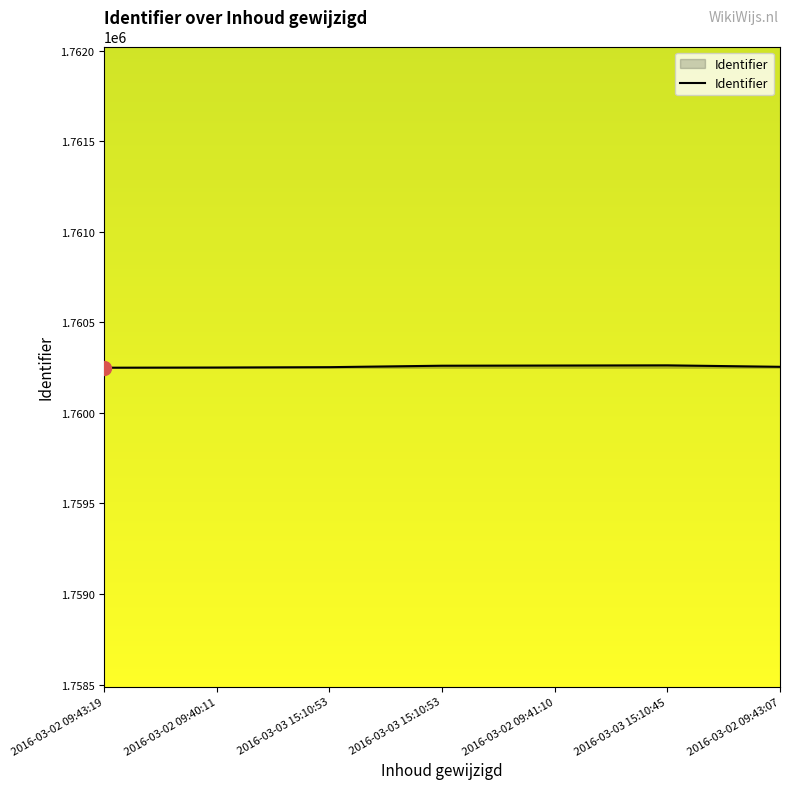

Is it true that the value at 2016-03-02 09:43:19 is 1760249?

True